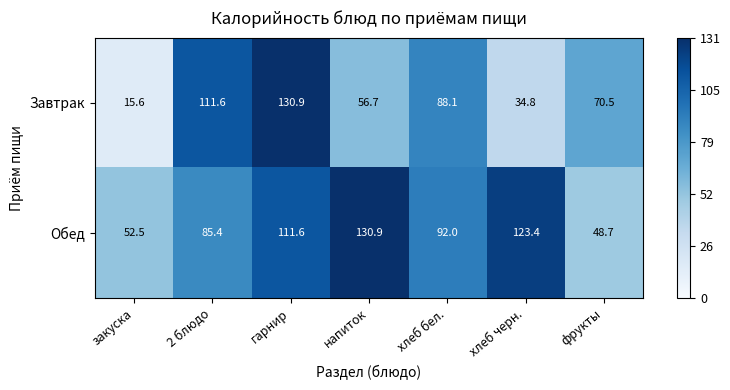

What value does the Обед series have at гарнир?

111.6